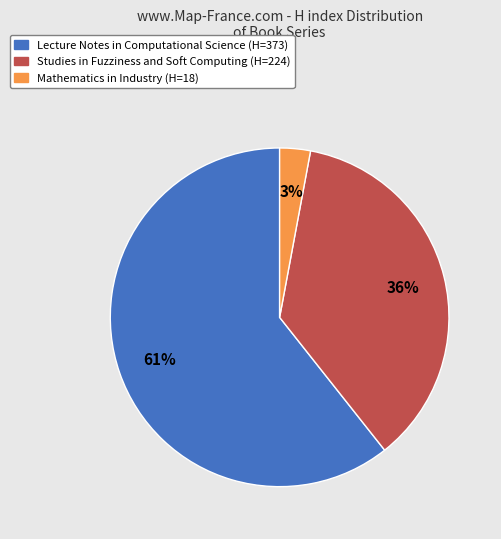

How many slices are in this pie chart?

3